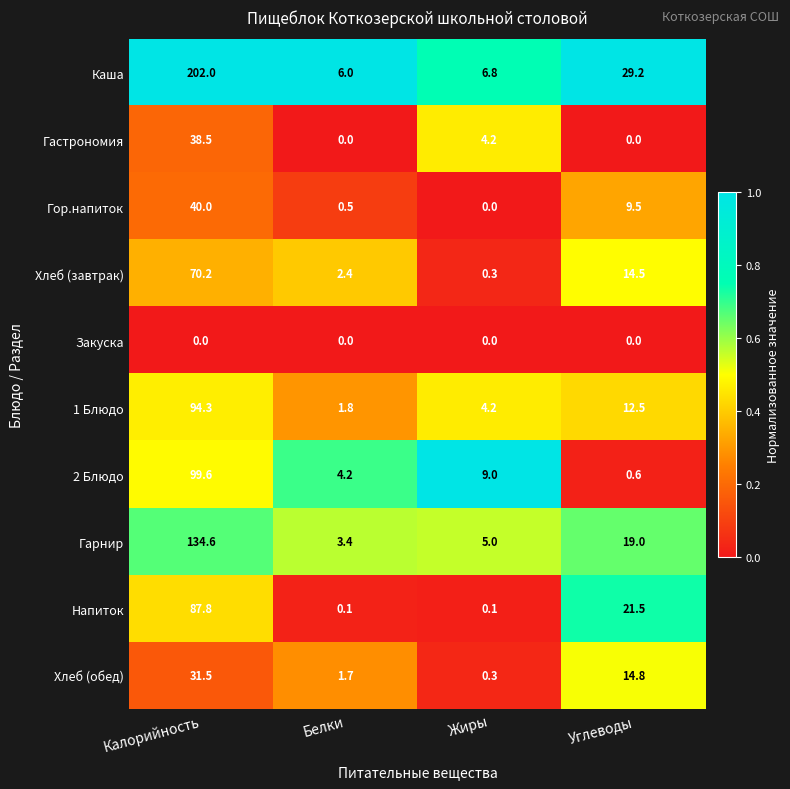

True or false: Гастрономия has a value of 38.5 at Калорийность.

True